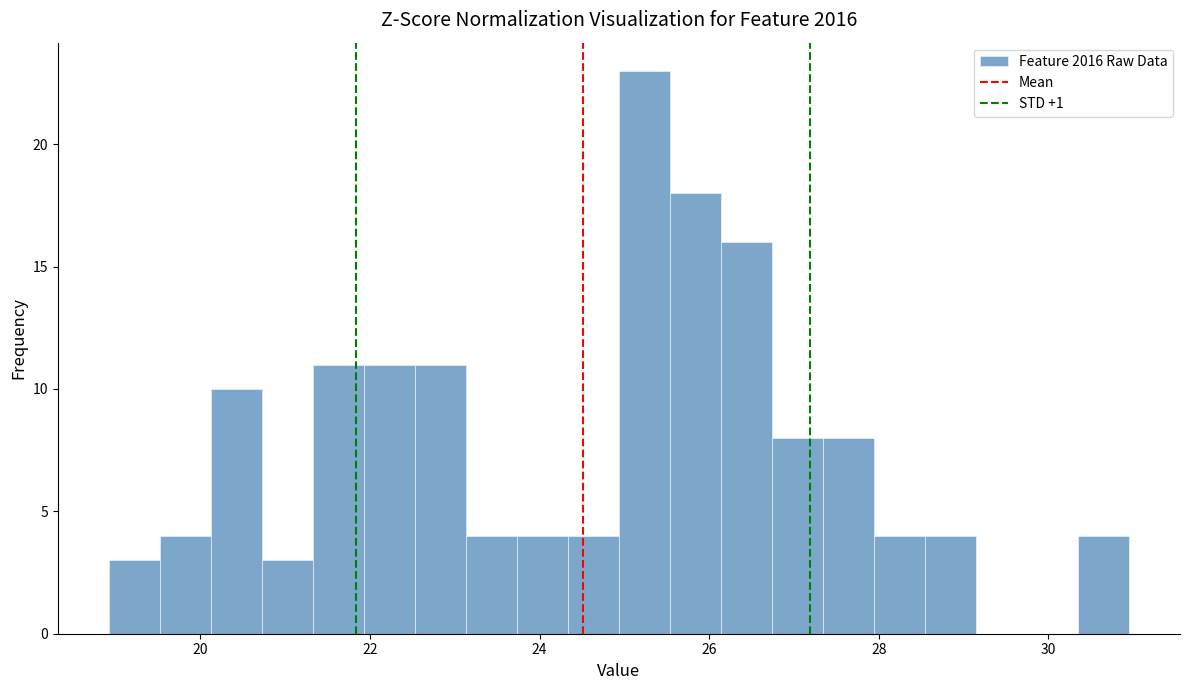

Around what value on the x-axis is the tallest bar? Give the approximate position of its centre, as read against the axis.

25.2